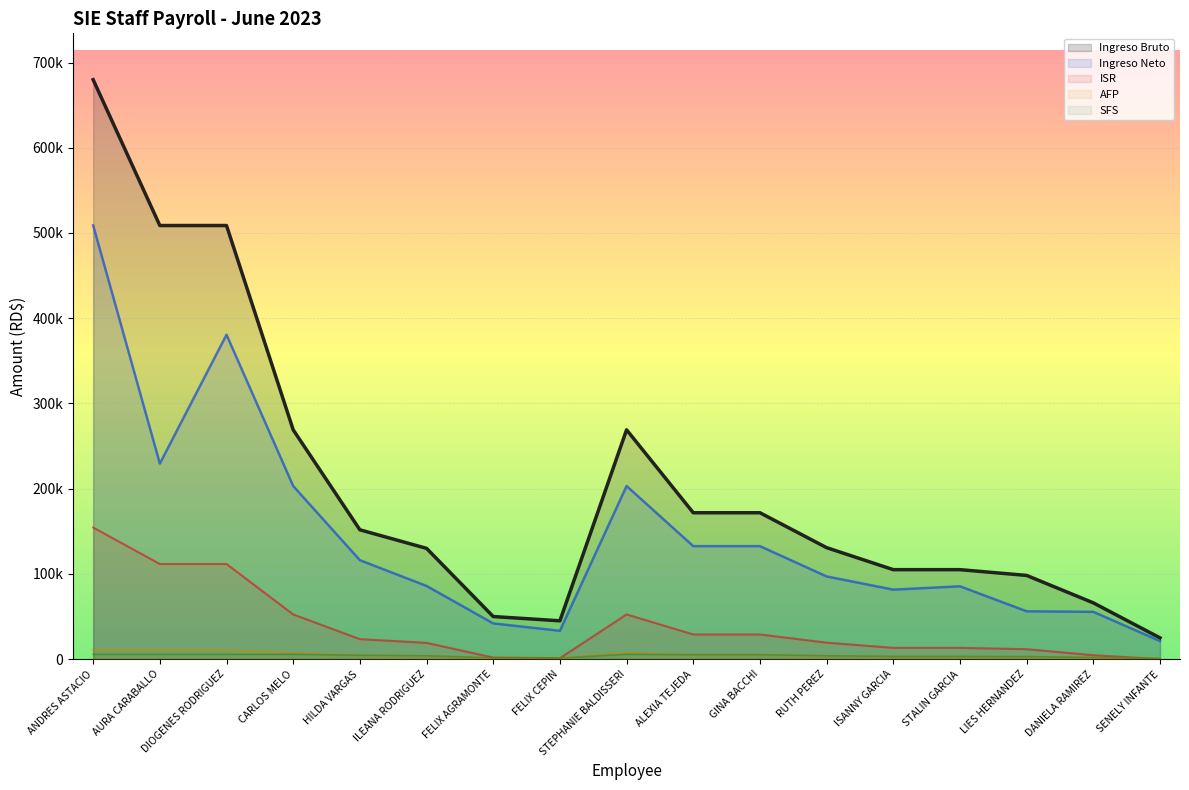

Which series has the largest total across all categories?

Ingreso Bruto